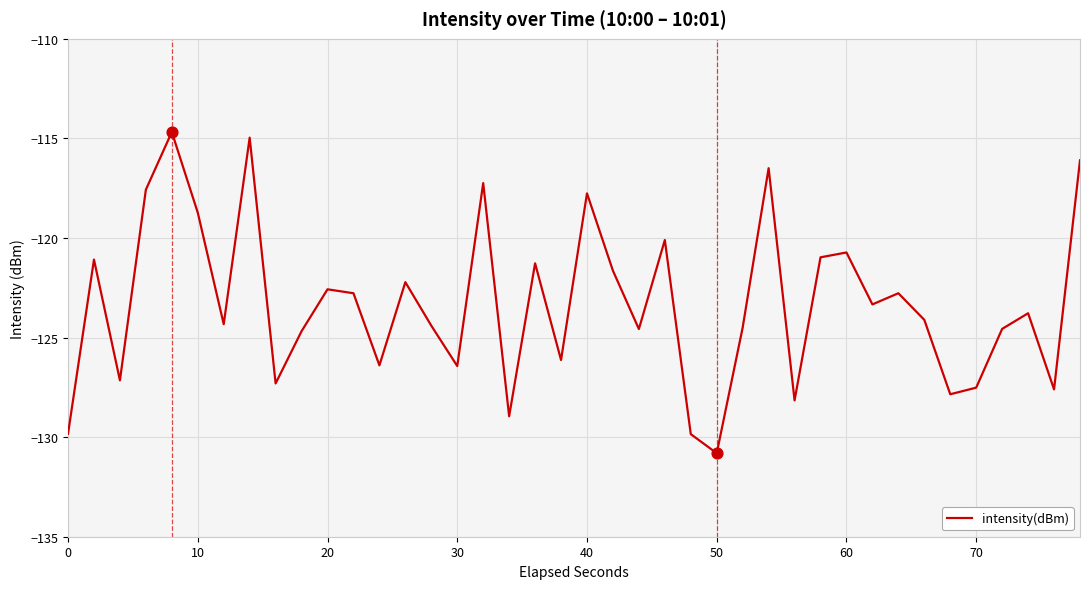

What is the smallest value displayed?

-130.8